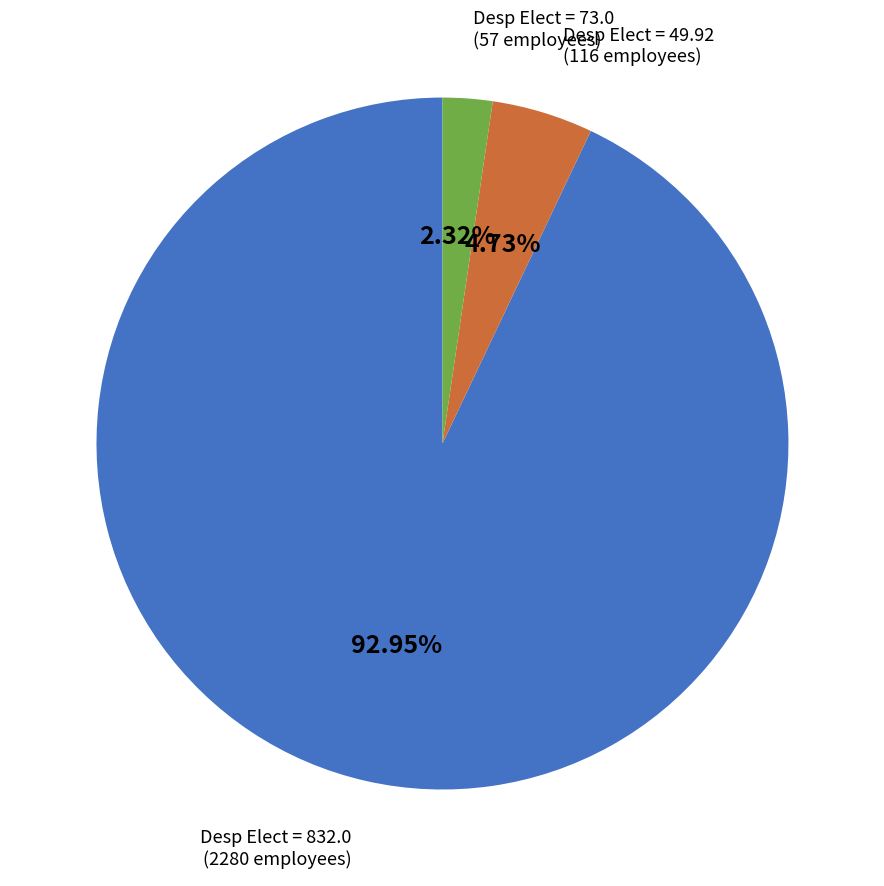

Combined, do Desp Elect = 49.92 and Desp Elect = 832.0 account for over 50%?

Yes